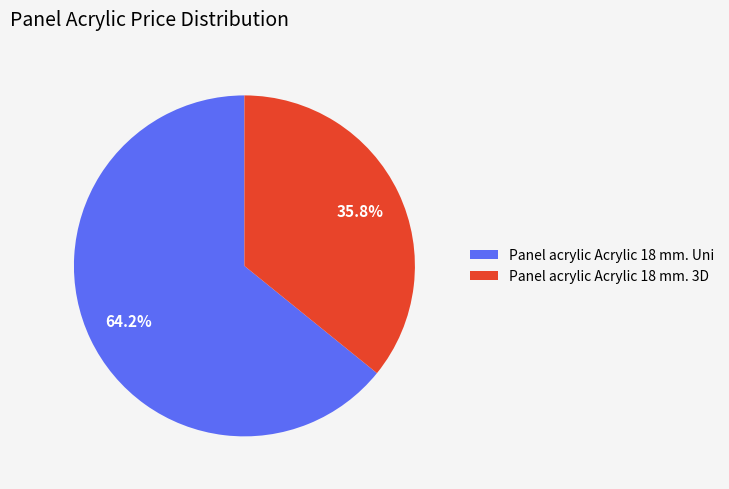

What percentage do Panel acrylic Acrylic 18 mm. Uni and Panel acrylic Acrylic 18 mm. 3D together represent?

100.0%